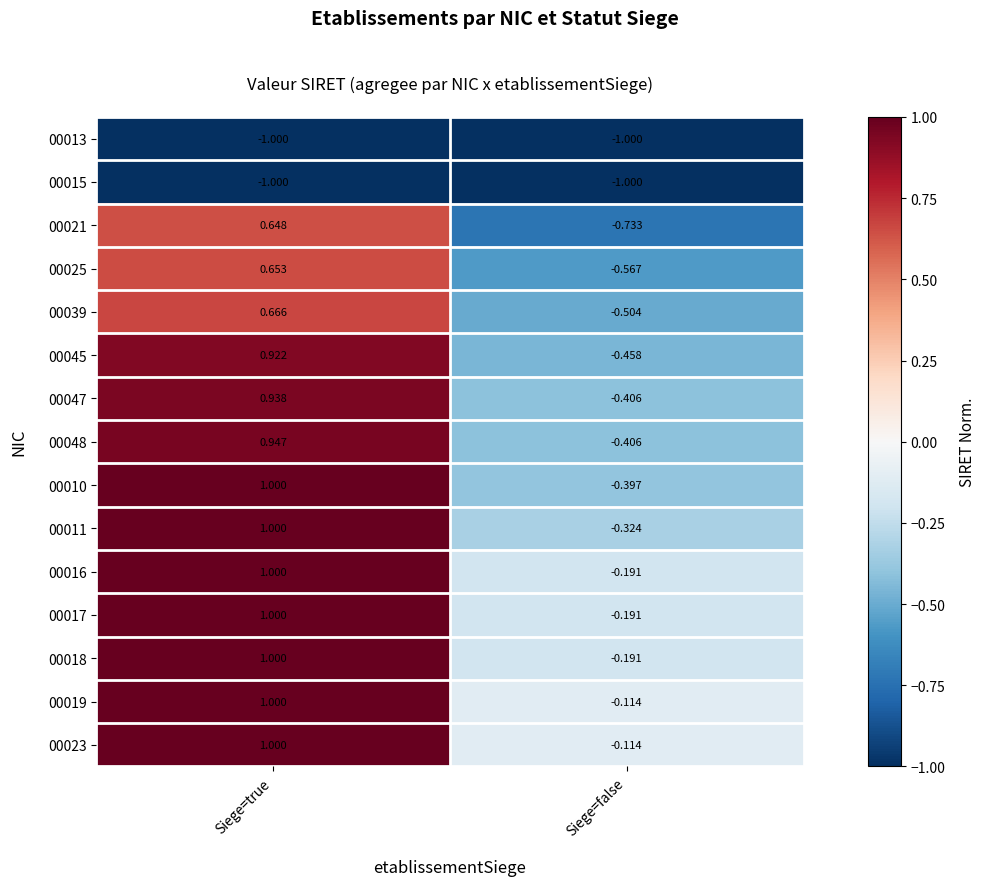

At which label is 00019 closest to 0?

Siege=false